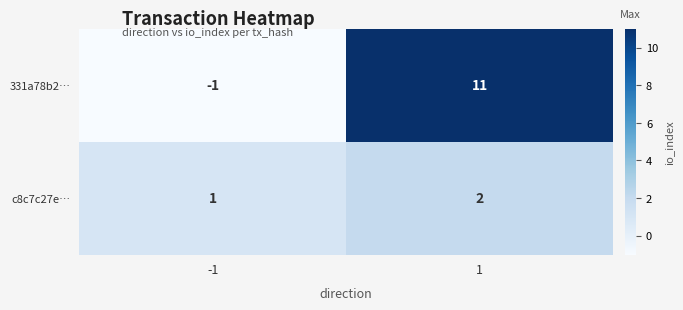

At which category is the sum across all series the highest?

1